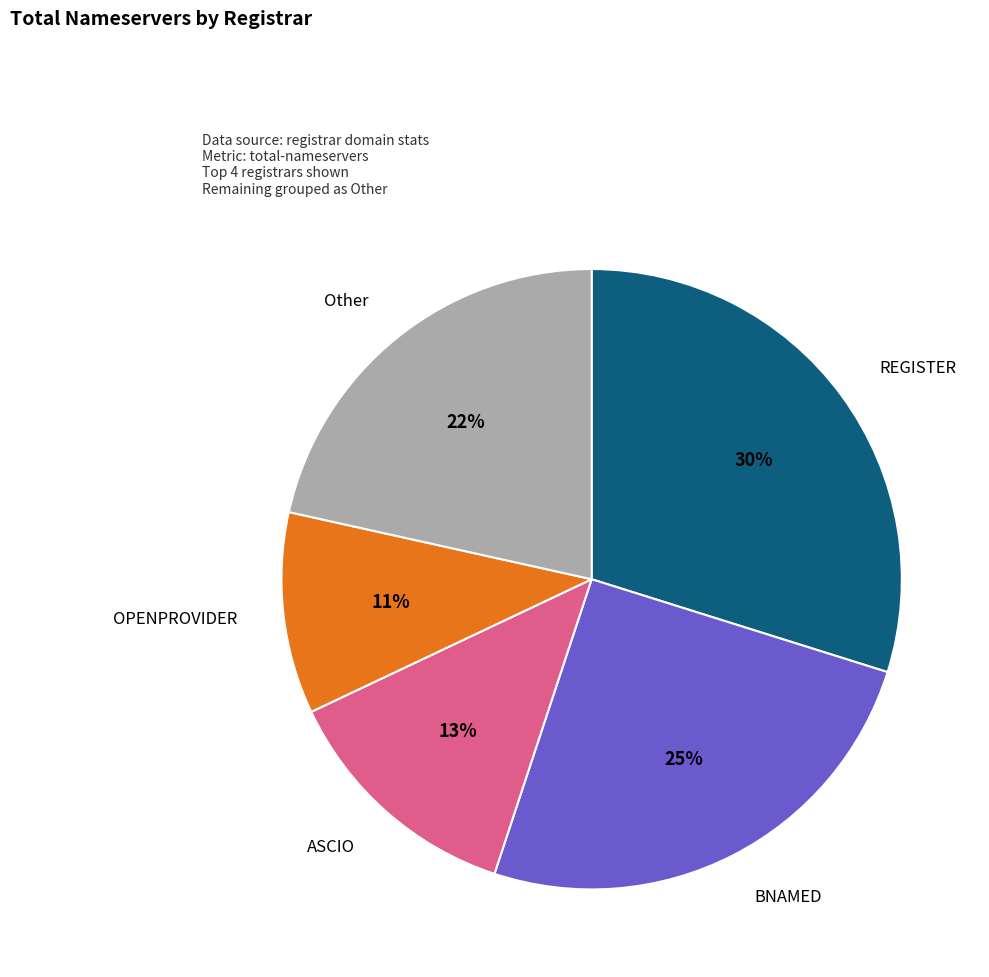

To the nearest percent, what is the difference between the largest and smallest slice percentages?

19%